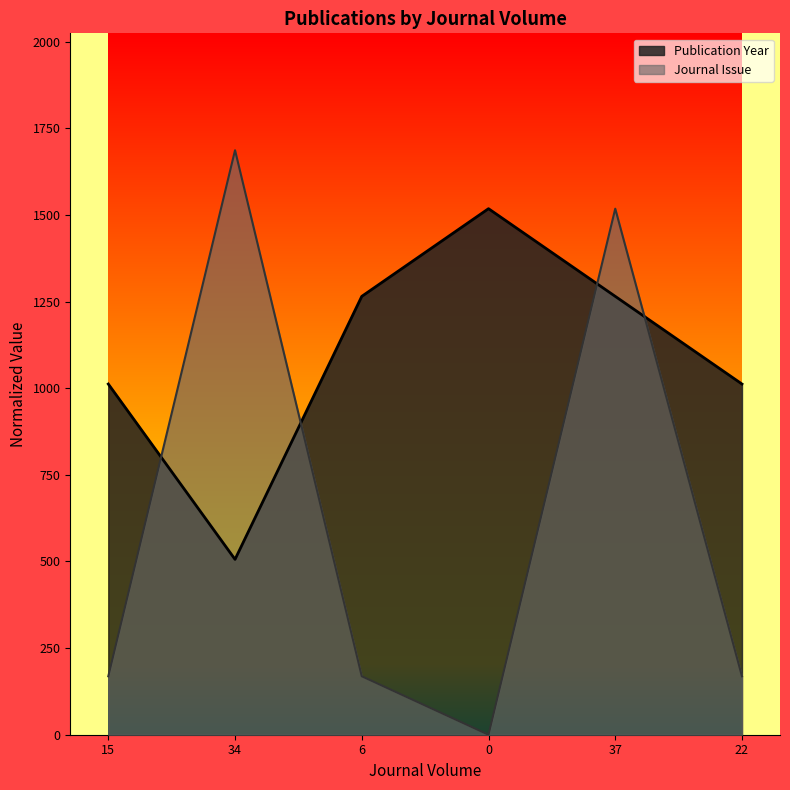

Which series ends up on top after the final intersection of Journal Issue and Publication Year?

Publication Year